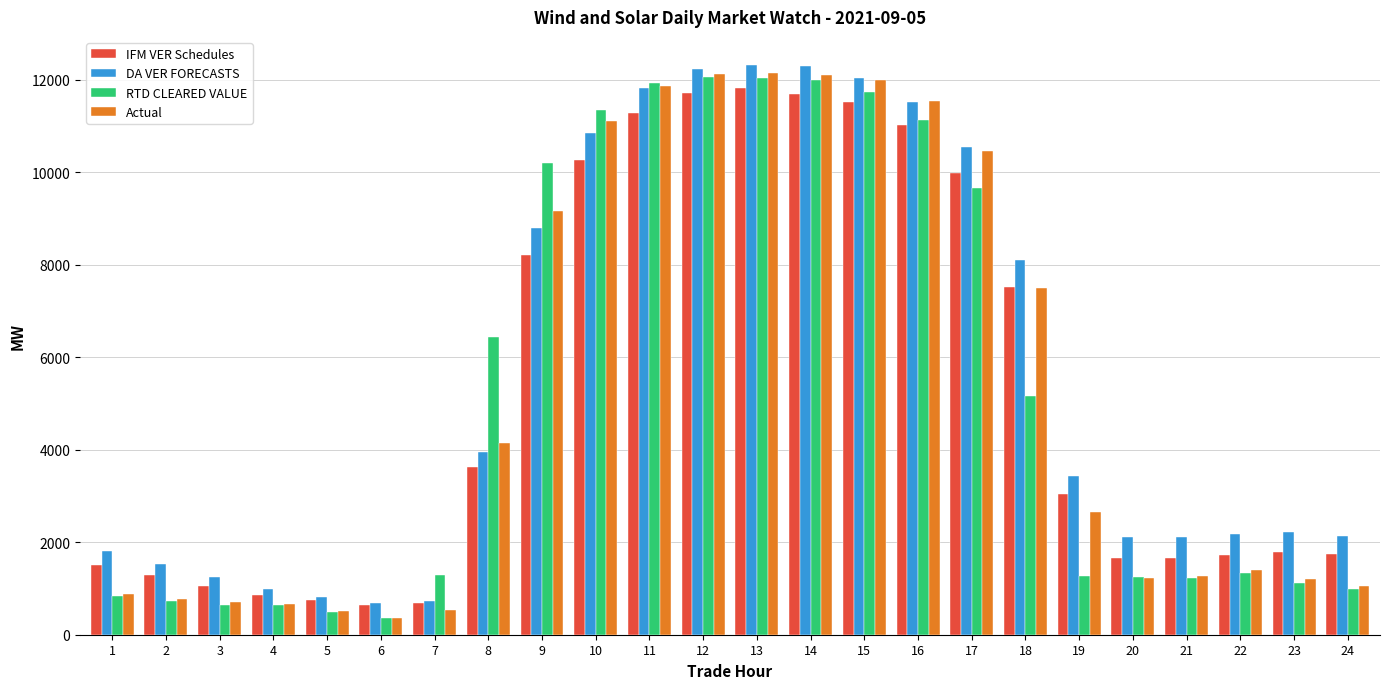

How many data points in DA VER FORECASTS are above 3429?

12